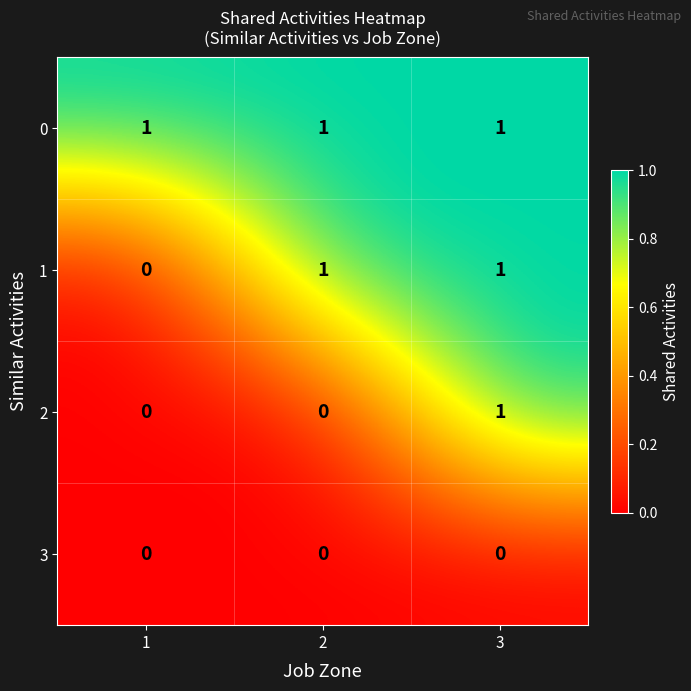

True or false: 2 has a value of 2 at 3.

False